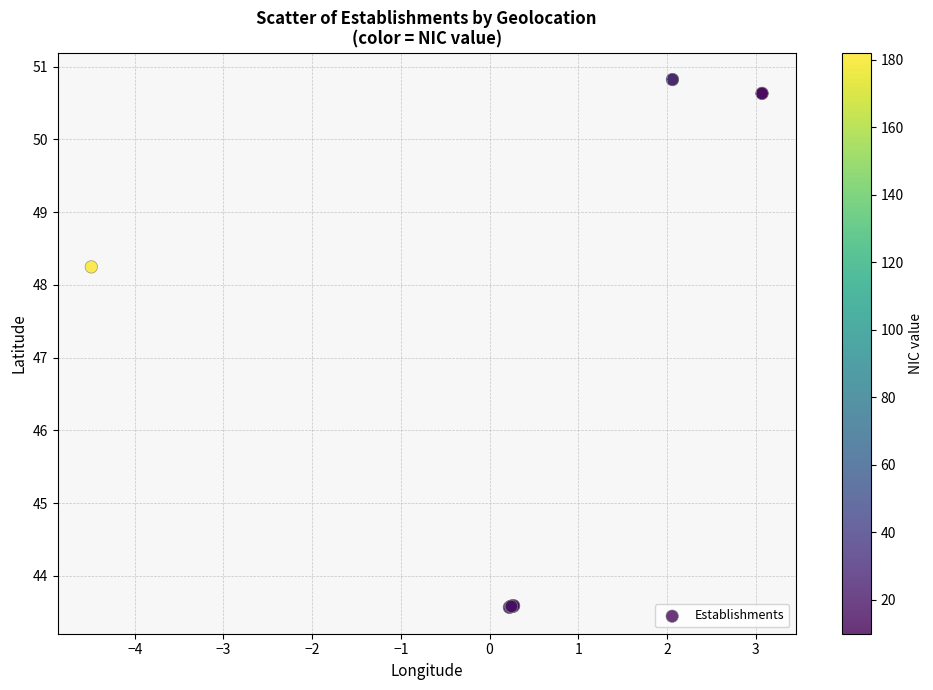

What Y value in the scatter plot is closest to 47?

48.2